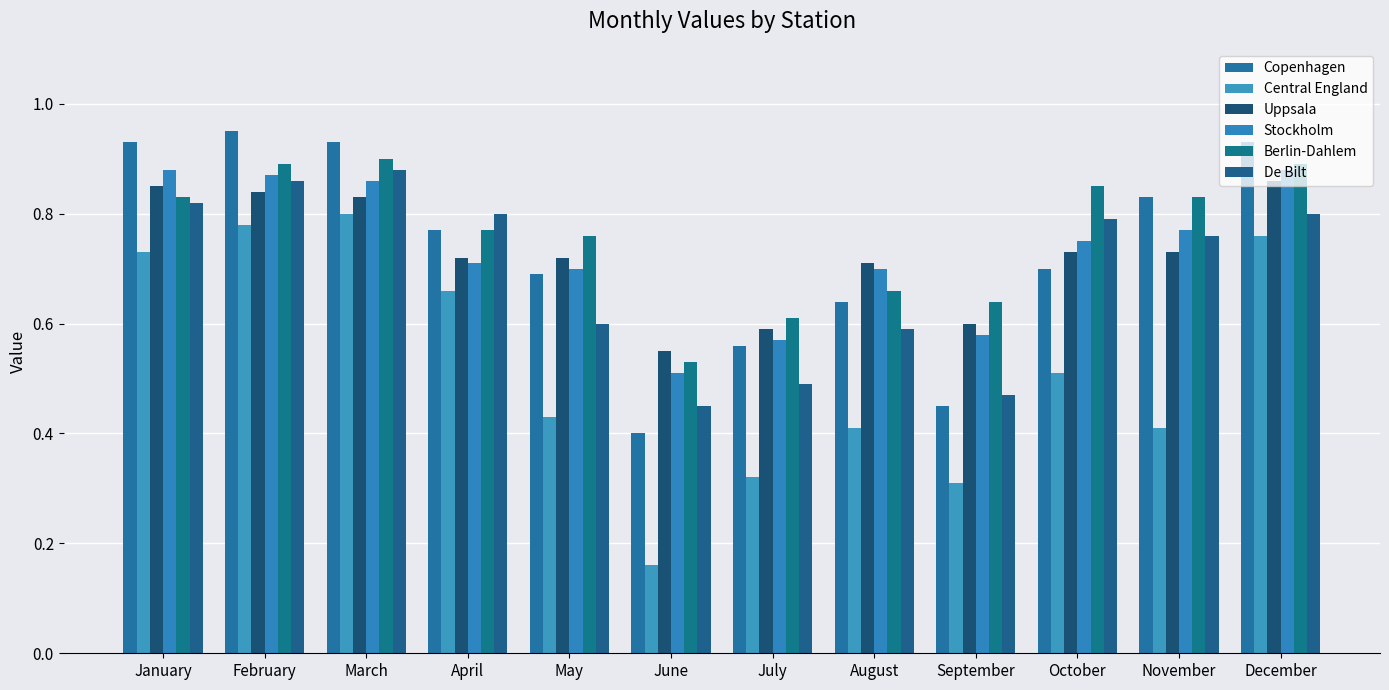

Is it true that Stockholm equals 1.2 at October?

False